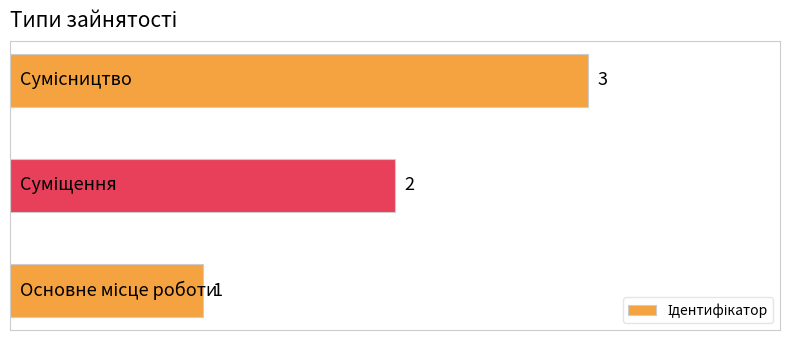

What is the maximum value shown in the chart?

3